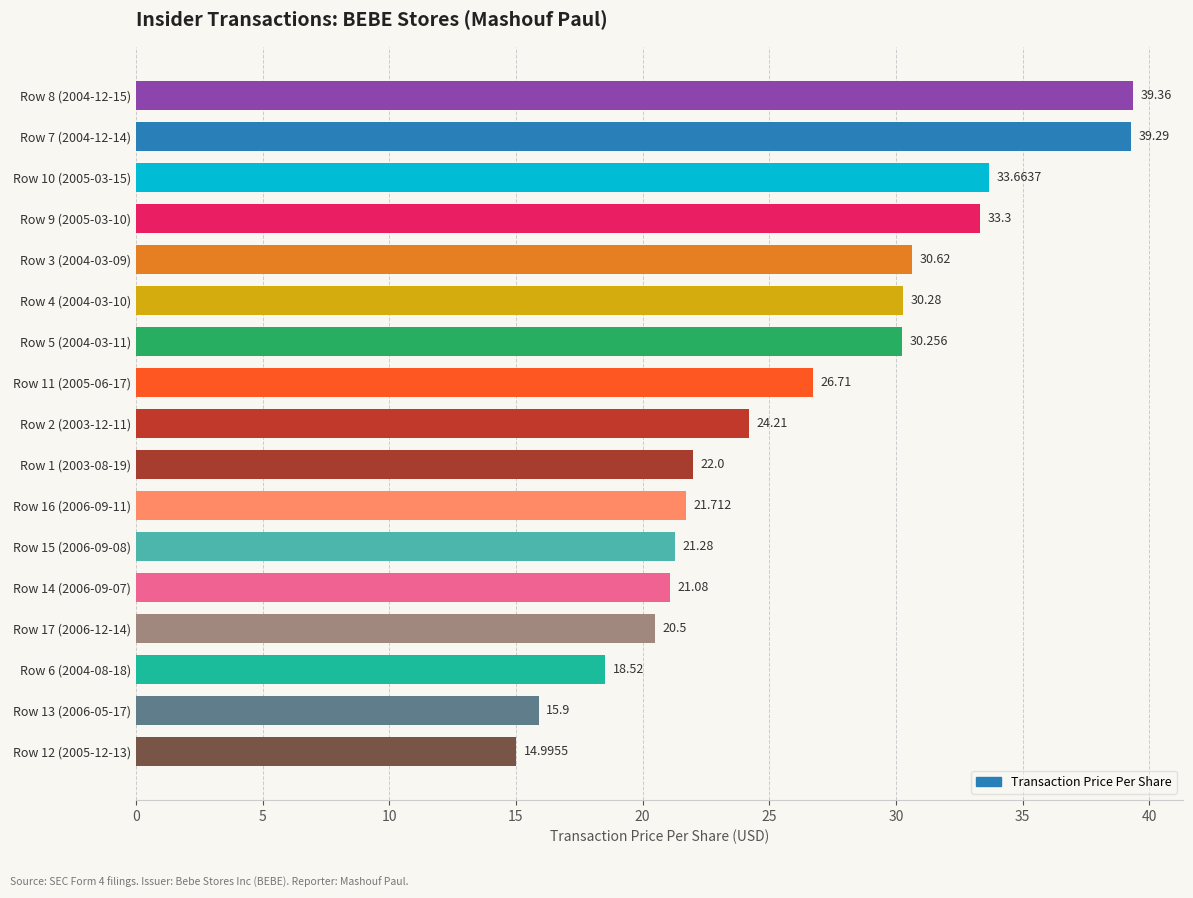

Are the bars horizontal?

Yes